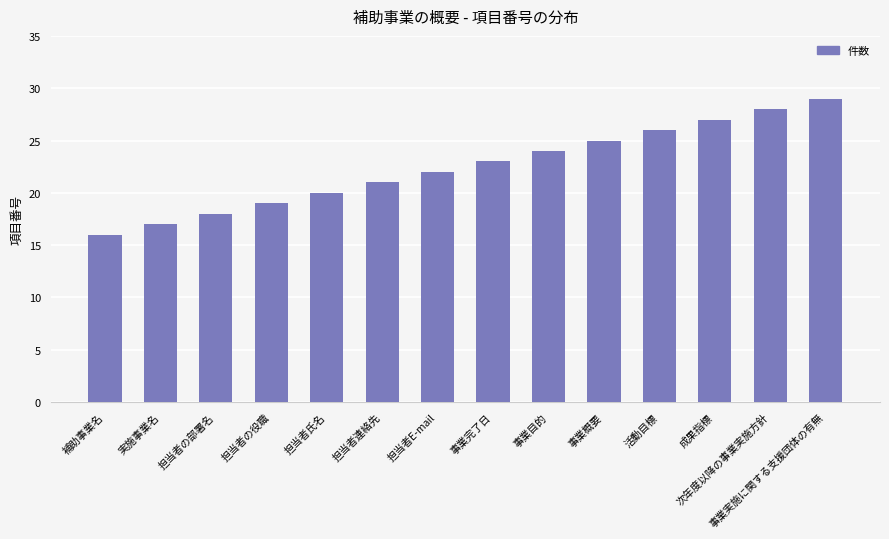

Between 次年度以降の事業実施方針 and 事業実施に関する支援団体の有無, which is larger?

事業実施に関する支援団体の有無